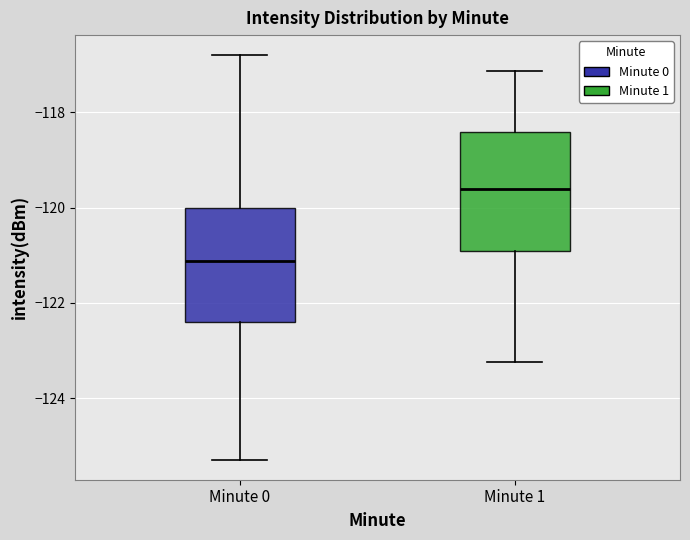

Which box has the highest median line?

Minute 1